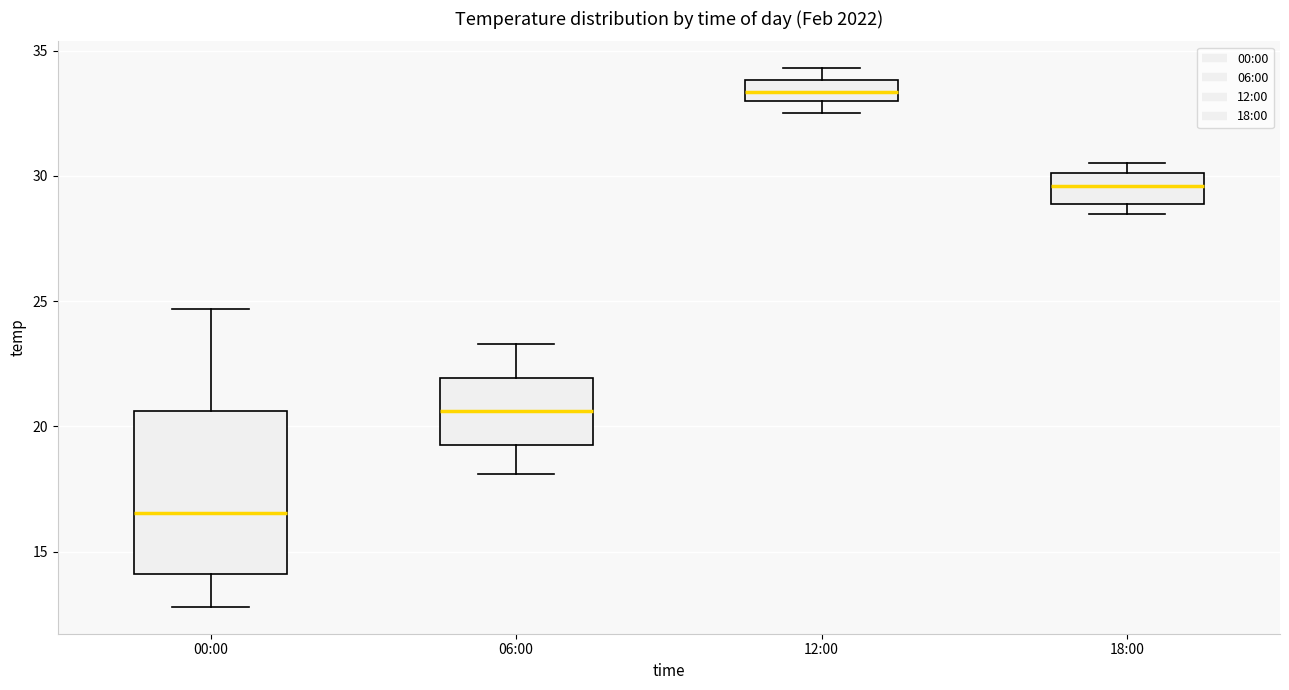

Where is the lower edge of the box for 12:00 on the y-axis? The values are not printed on the chart, so give them approximately, as read against the axis.

33.0